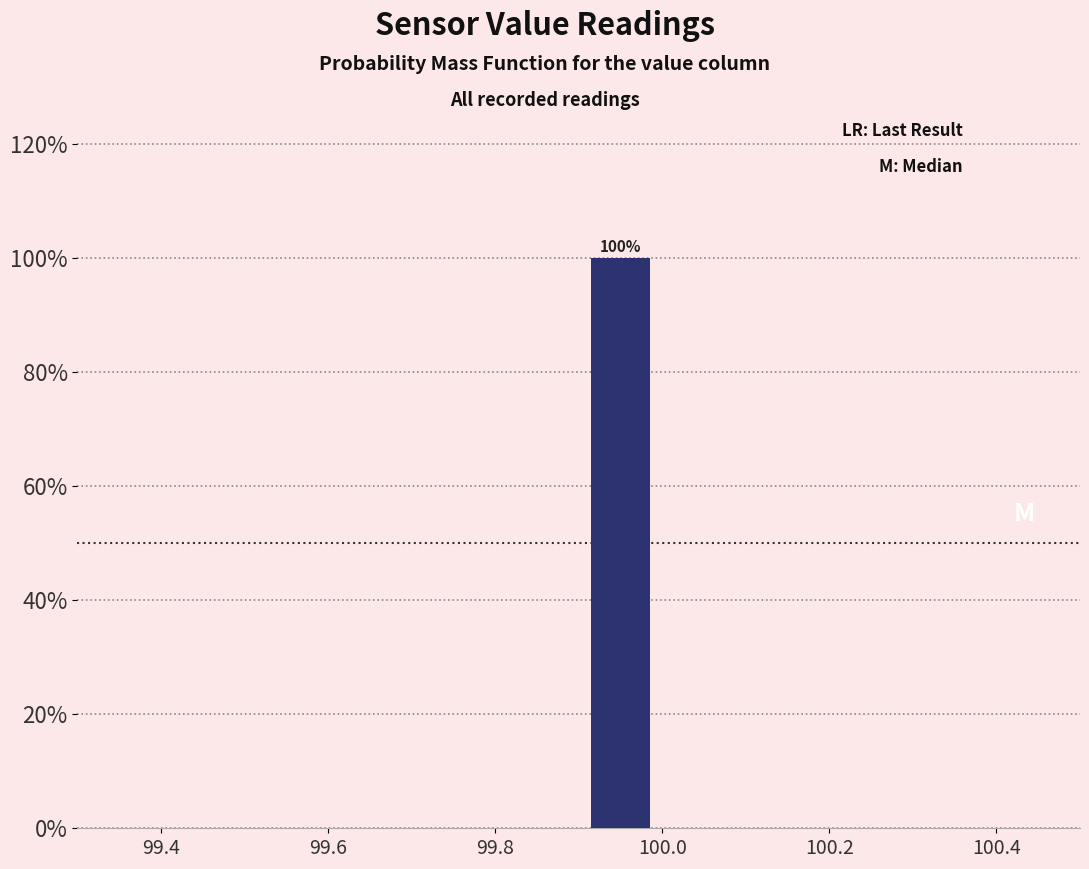

Which range on the x-axis has the tallest bar?

99.9 to 100.0